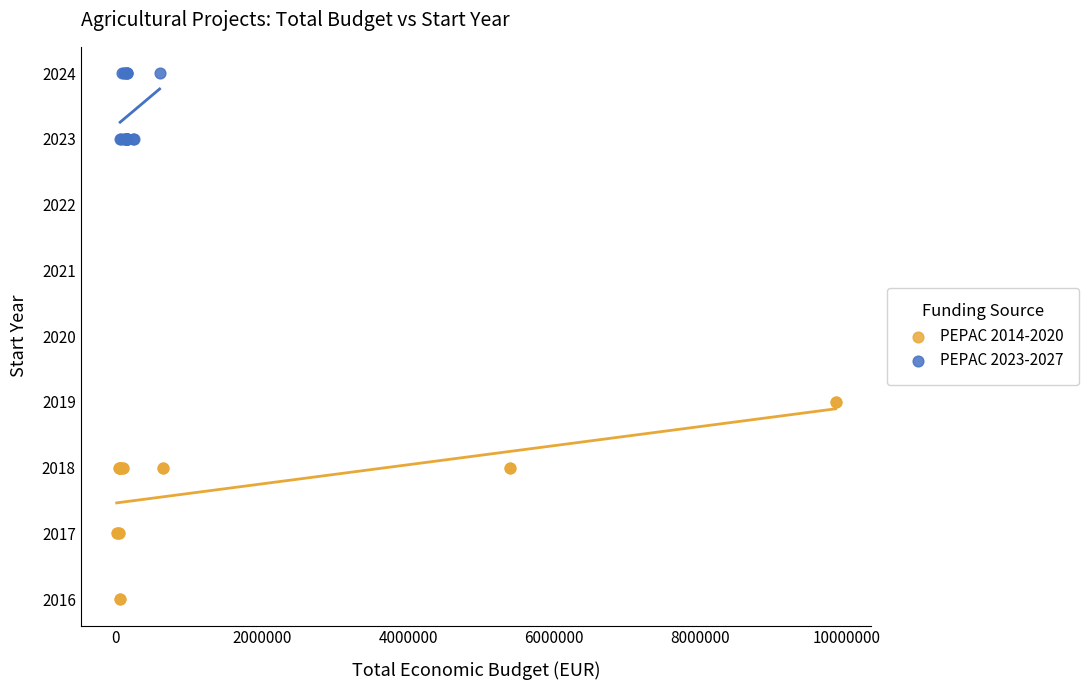

Which series reaches the maximum Y coordinate?

PEPAC 2023-2027